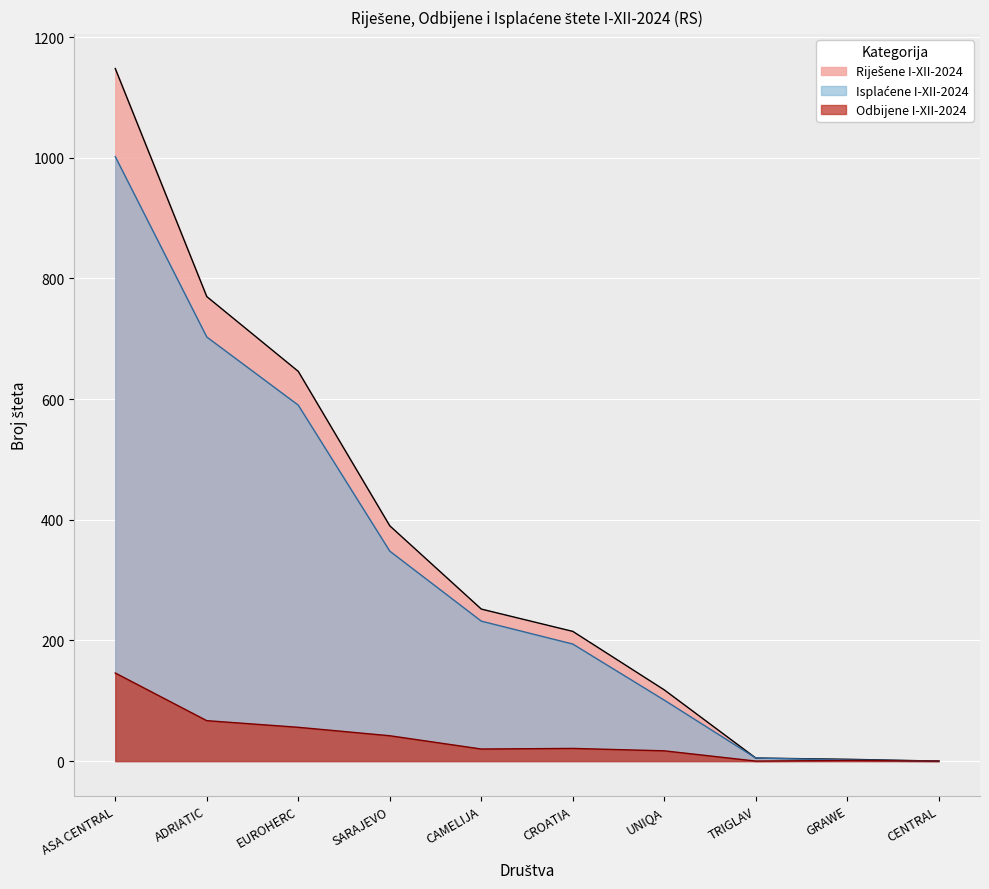

Between TRIGLAV and CAMELIJA, which is larger?

CAMELIJA